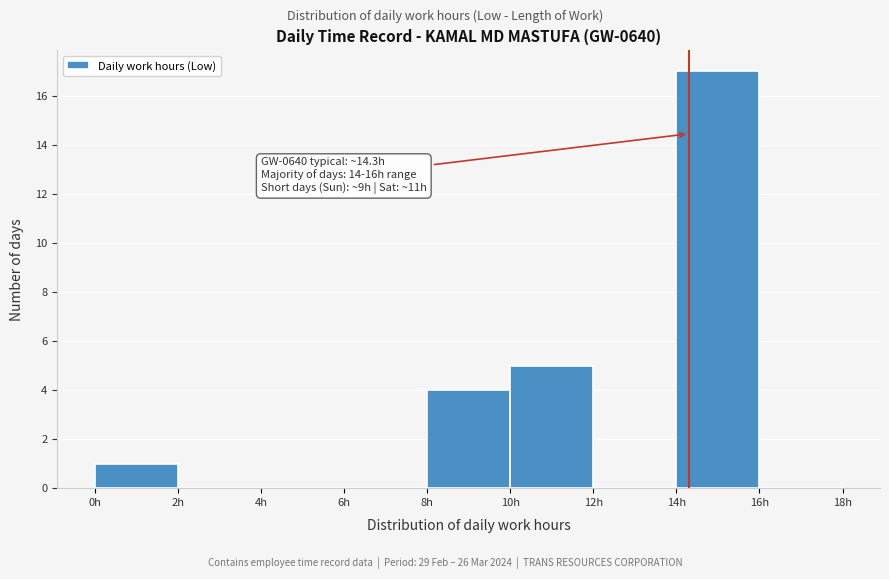

Which range on the x-axis has the tallest bar?

14 to 16